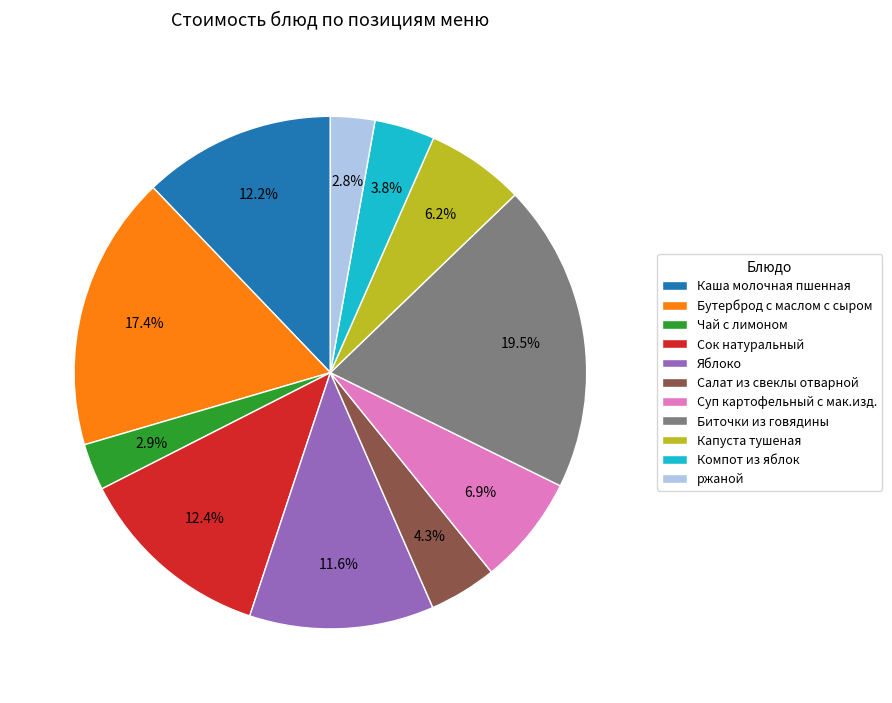

Does Салат из свеклы отварной represent more than half of the total?

No